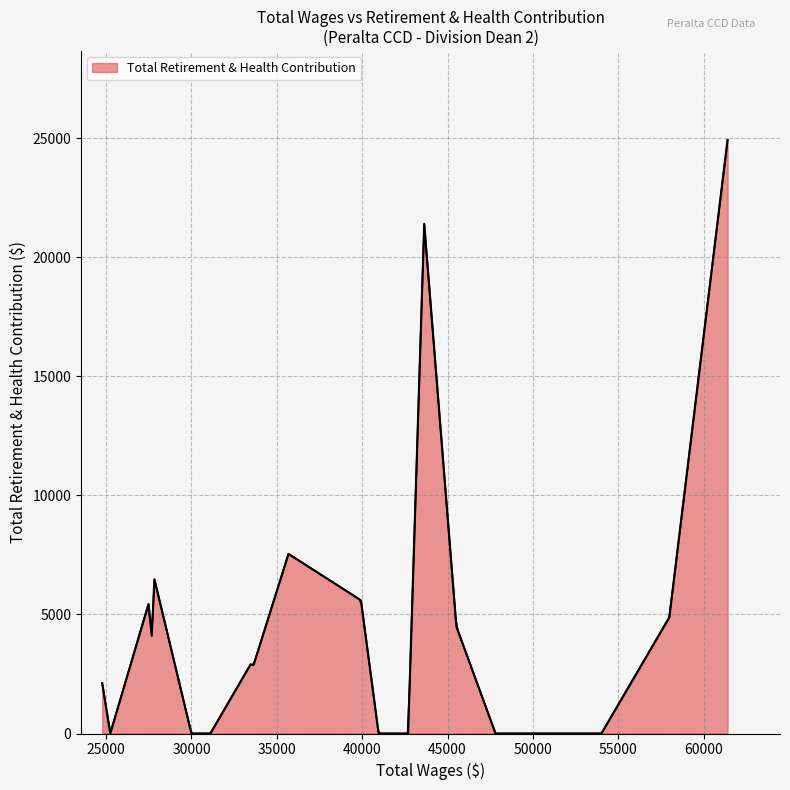

Rank the categories by value from highest to lowest.

0, 5, 9, 15, 8, 17, 1, 4, 16, 11, 10, 19, 2, 3, 6, 7, 12, 13, 14, 18